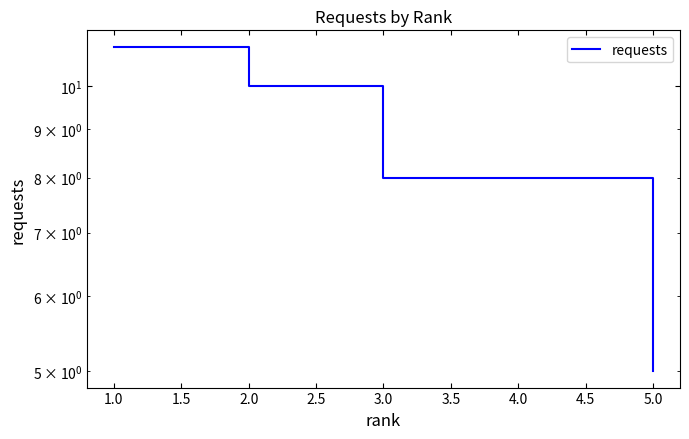

True or false: the data shows 2 at 5.0.

False